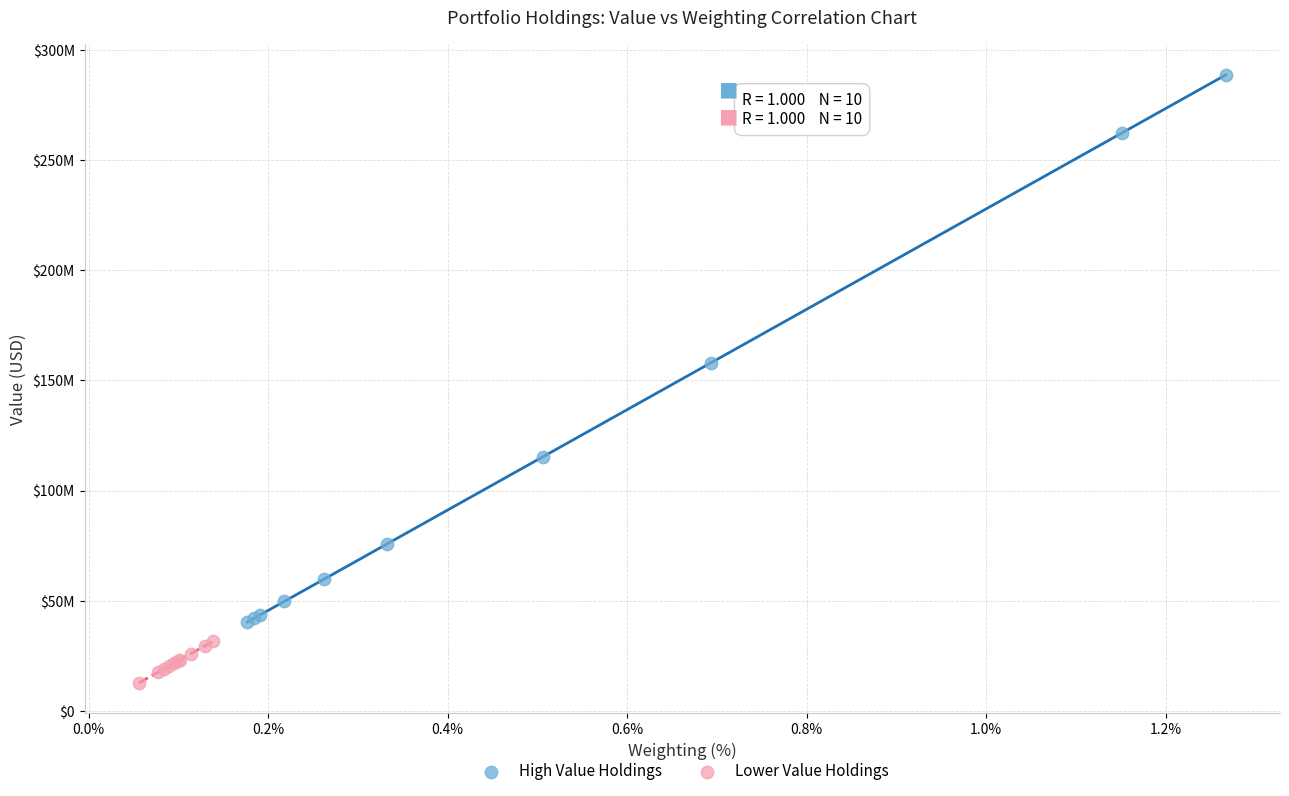

Which series contains the lowest Y value?

Lower Value Holdings